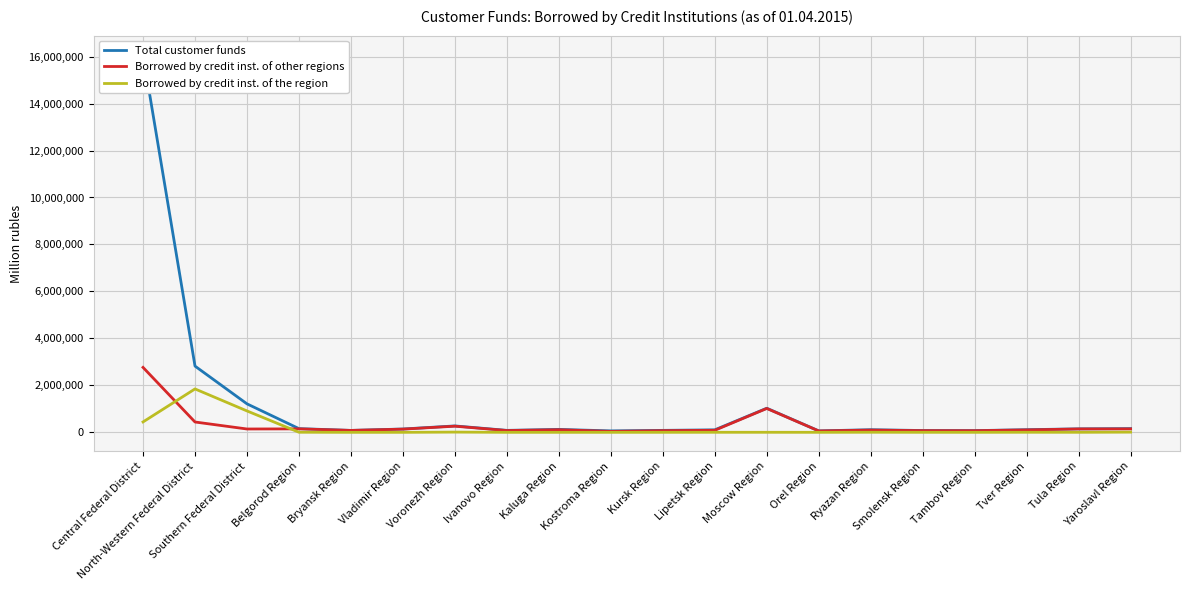

Rank the series by their maximum value, from lowest to highest.

Borrowed by credit inst. of the region, Borrowed by credit inst. of other regions, Total customer funds